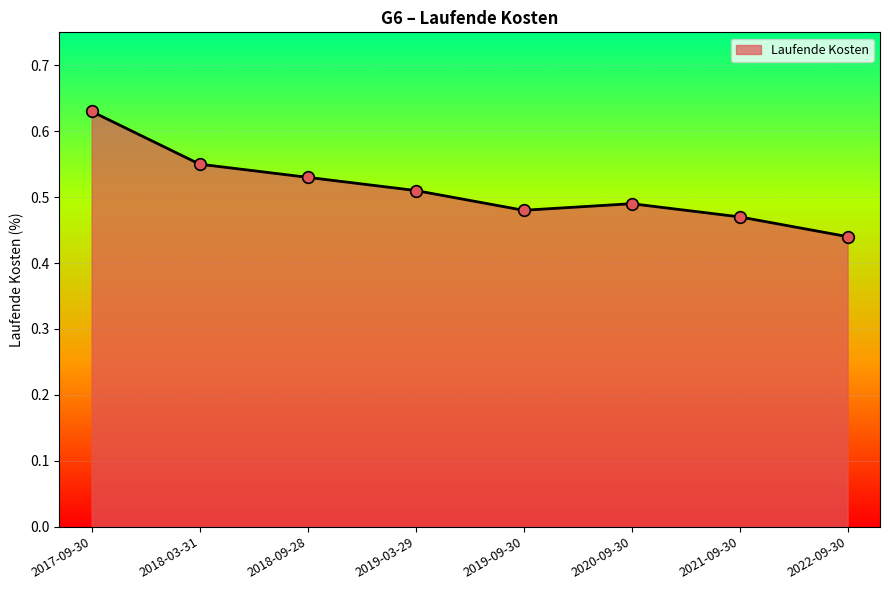

Between 2022-09-30 and 2019-09-30, which is larger?

2019-09-30